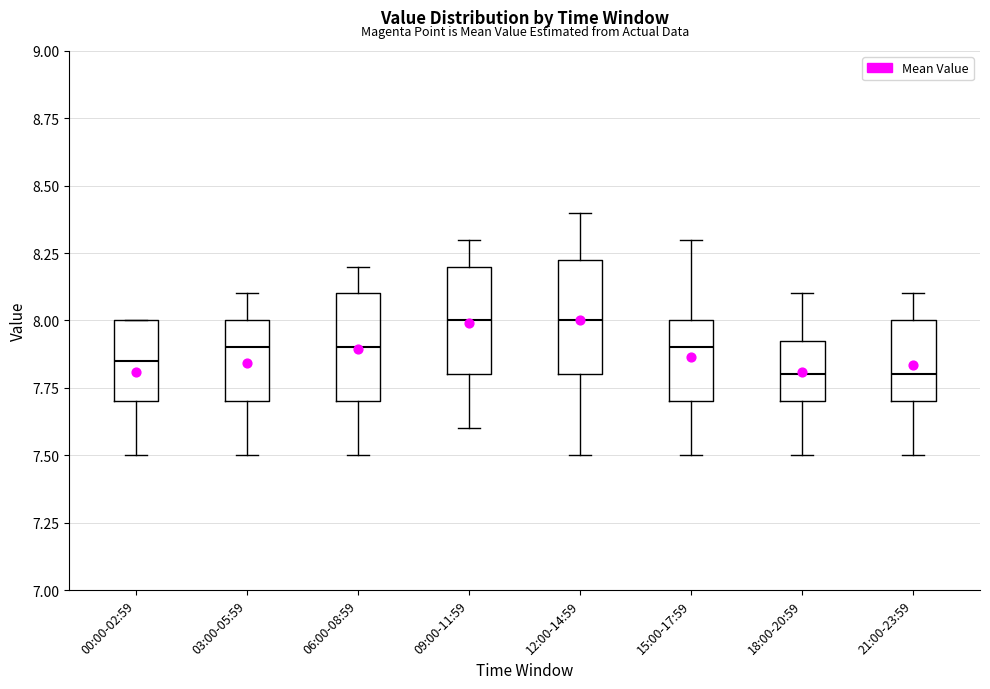

Where is the upper edge of the box for 12:00-14:59 on the y-axis? The values are not printed on the chart, so give them approximately, as read against the axis.

8.25